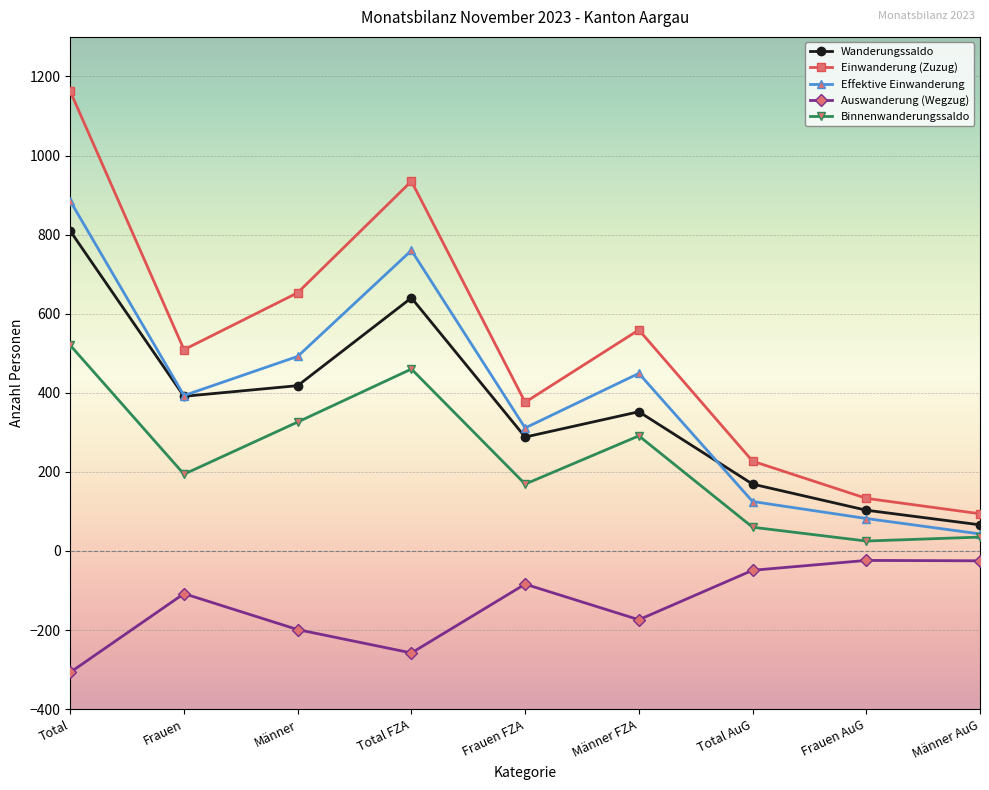

Count the number of data series in this chart.

5